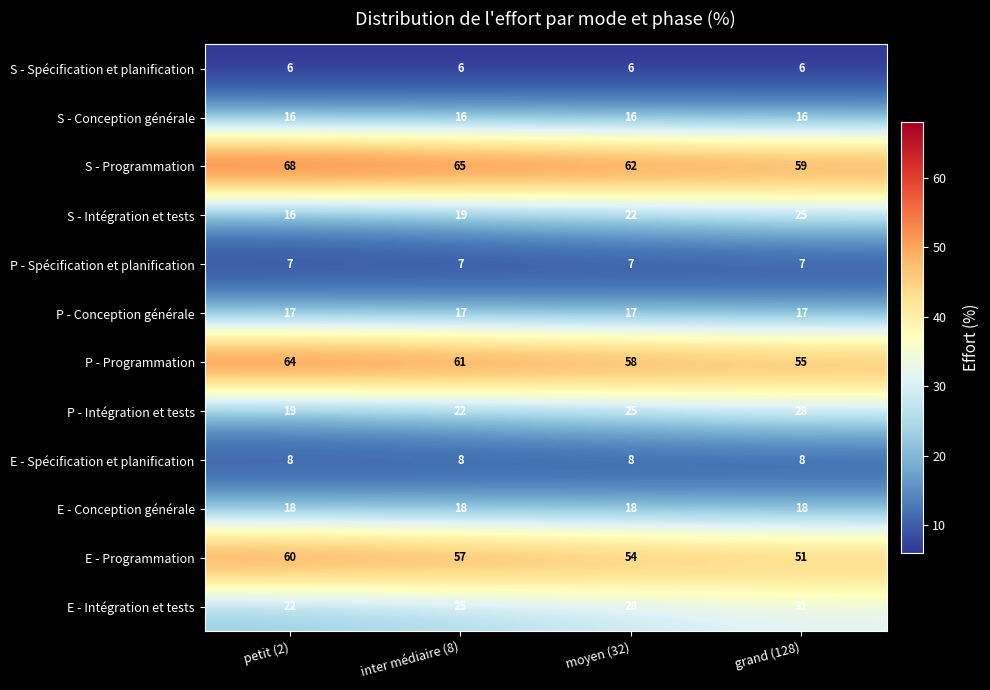

Which series has the largest total across all categories?

S - Programmation